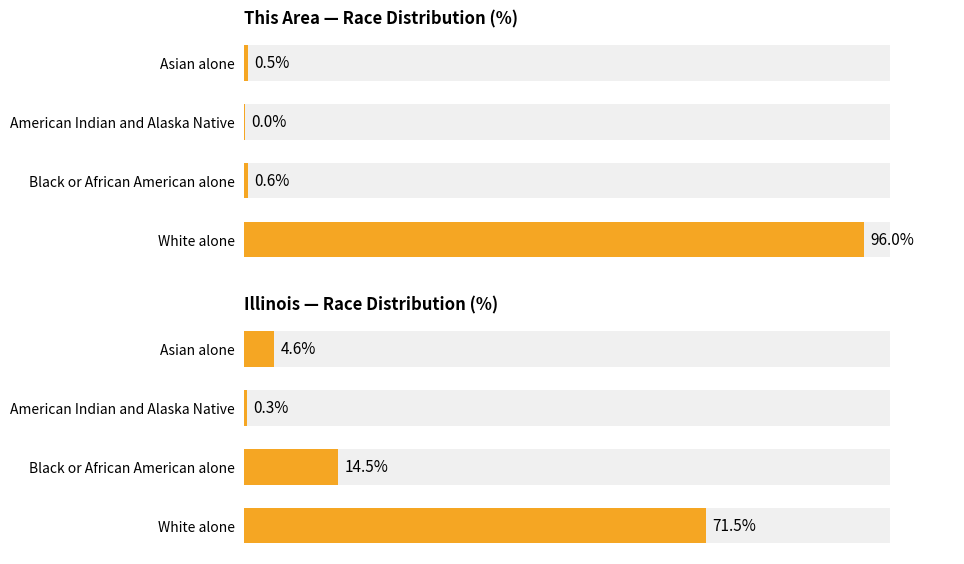

Rank the categories by Illinois — Race Distribution (%) value from lowest to highest.

American Indian and Alaska Native, Asian alone, Black or African American alone, White alone